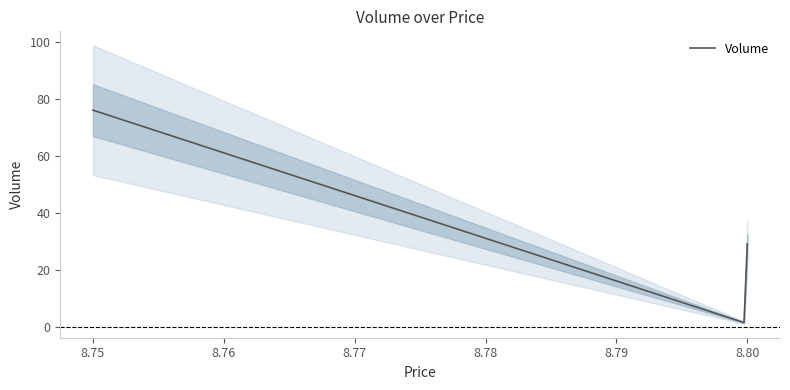

True or false: there are more than 2 points higher than both neighbors.

False